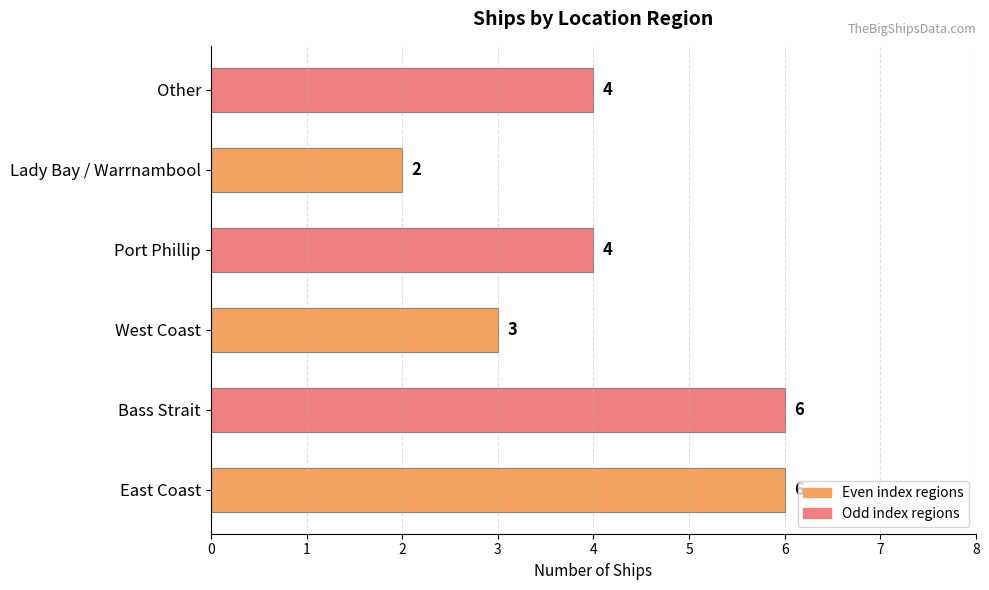

Count the values in the range 3 to 6.

5